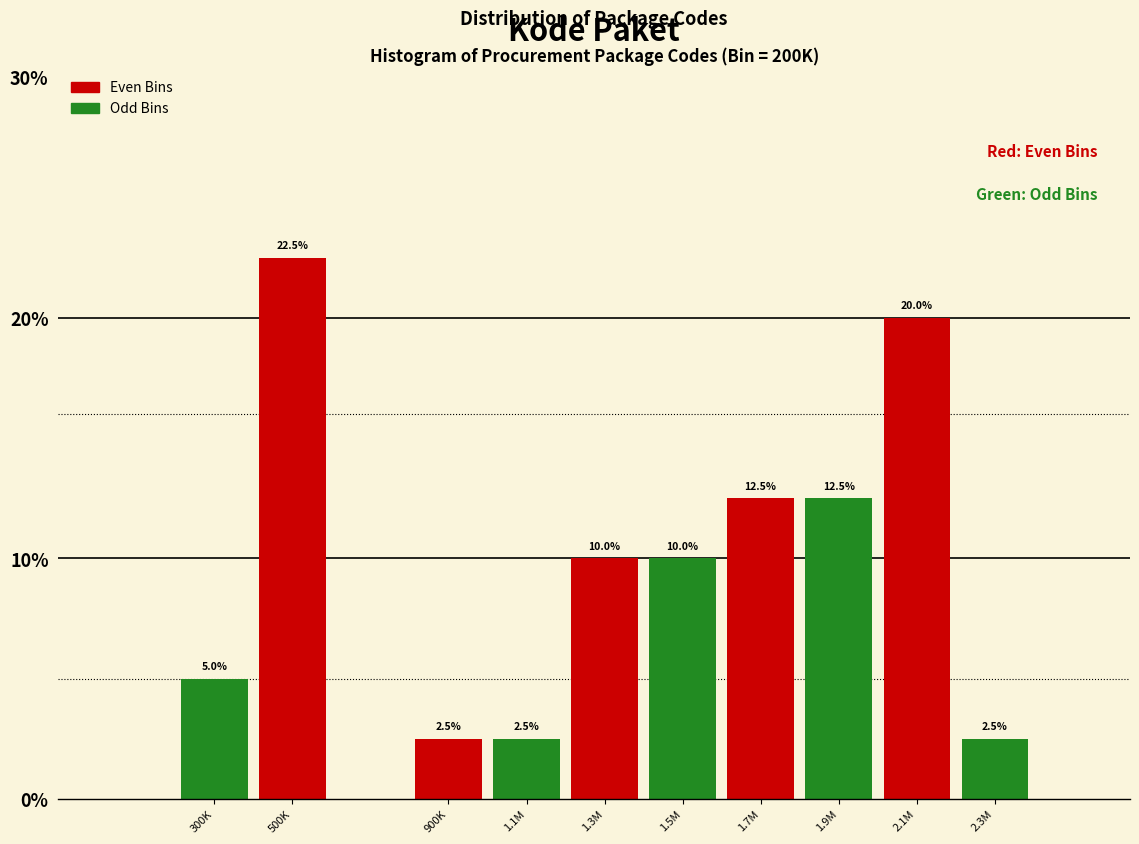

Reading left to right, what are all the values shown in this chart?

300K=5.0	500K=22.5	900K=2.5	1.1M=2.5	1.3M=10.0	1.5M=10.0	1.7M=12.5	1.9M=12.5	2.1M=20.0	2.3M=2.5